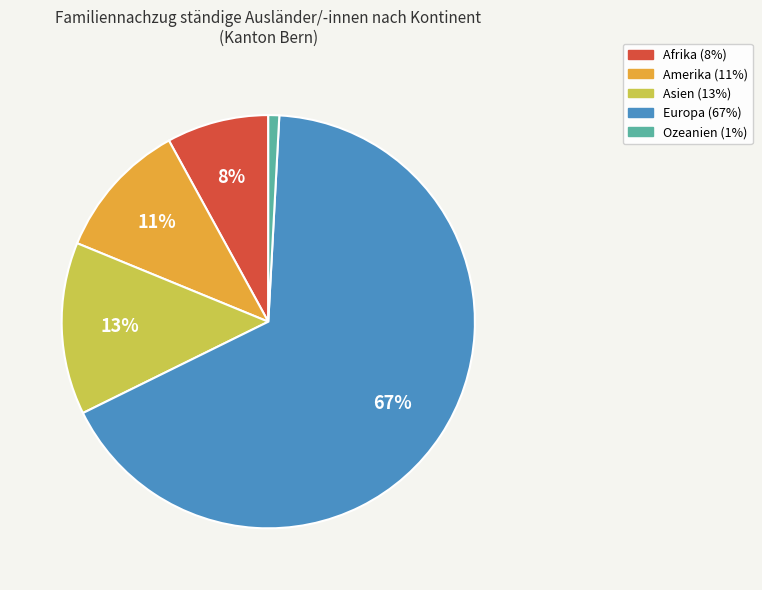

What is the smallest slice in the pie chart?

Ozeanien